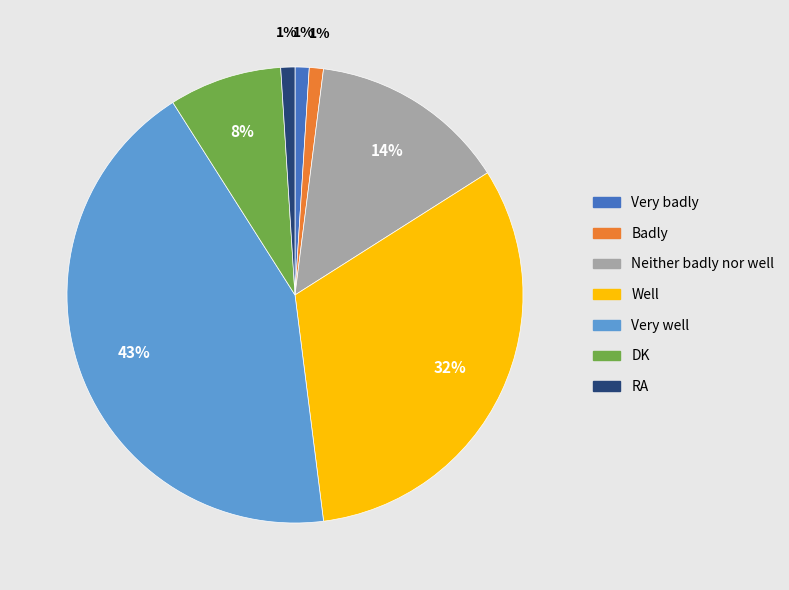

Count the number of slices in the pie.

7